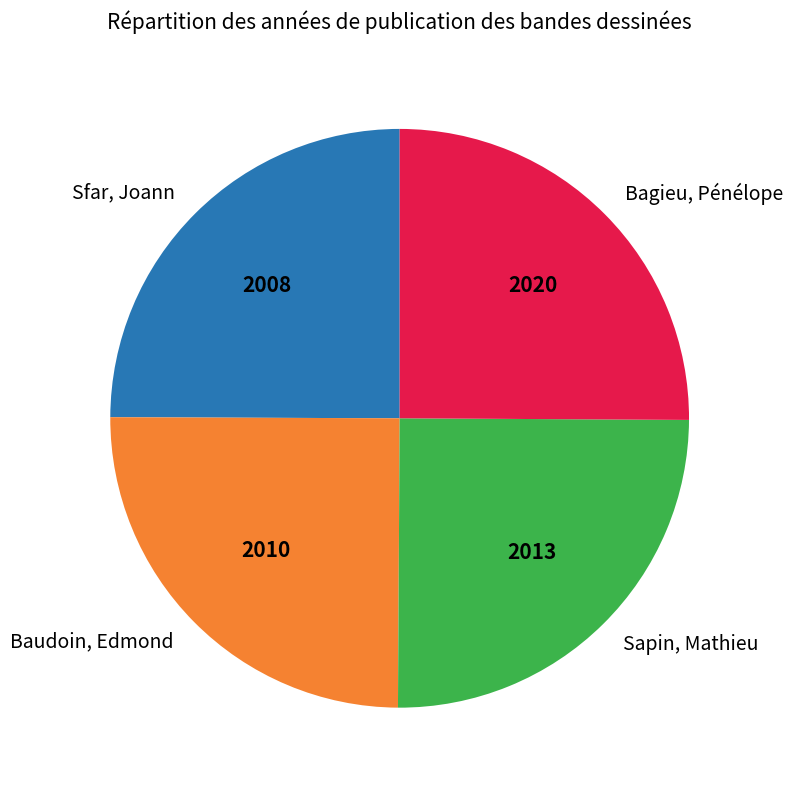

True or false: Baudoin, Edmond accounts for 17% of the total.

False